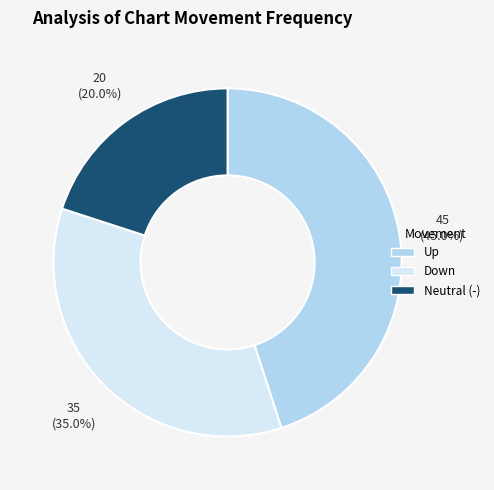

Is there any slice that represents more than half of the pie?

No